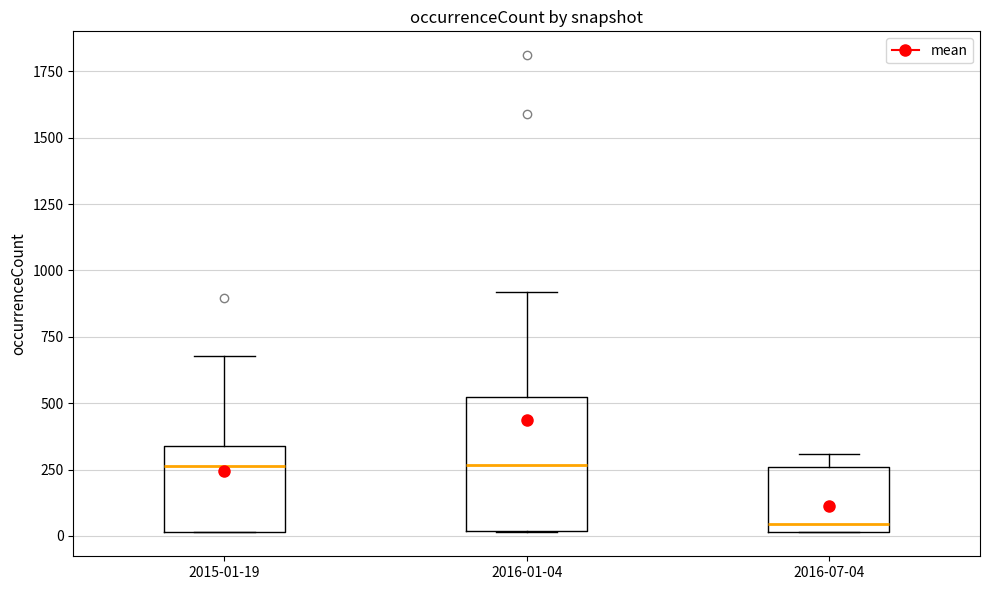

Where is the lower edge of the box for 2016-07-04 on the y-axis? The values are not printed on the chart, so give them approximately, as read against the axis.

0